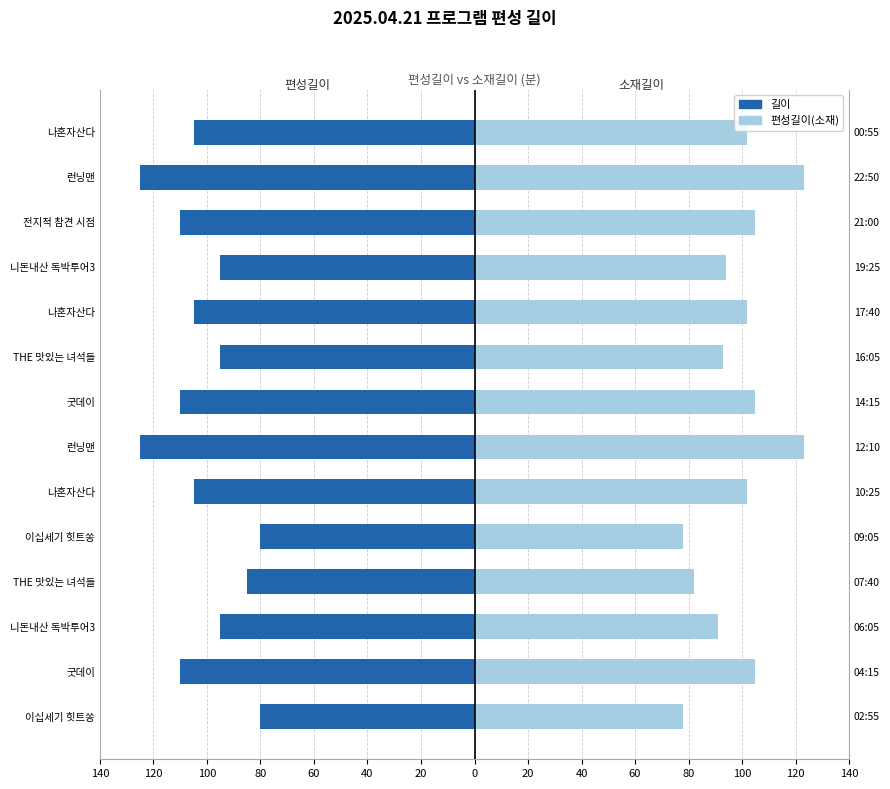

At 나혼자산다, list the series in order from largest to smallest.

편성길이(소재), 길이